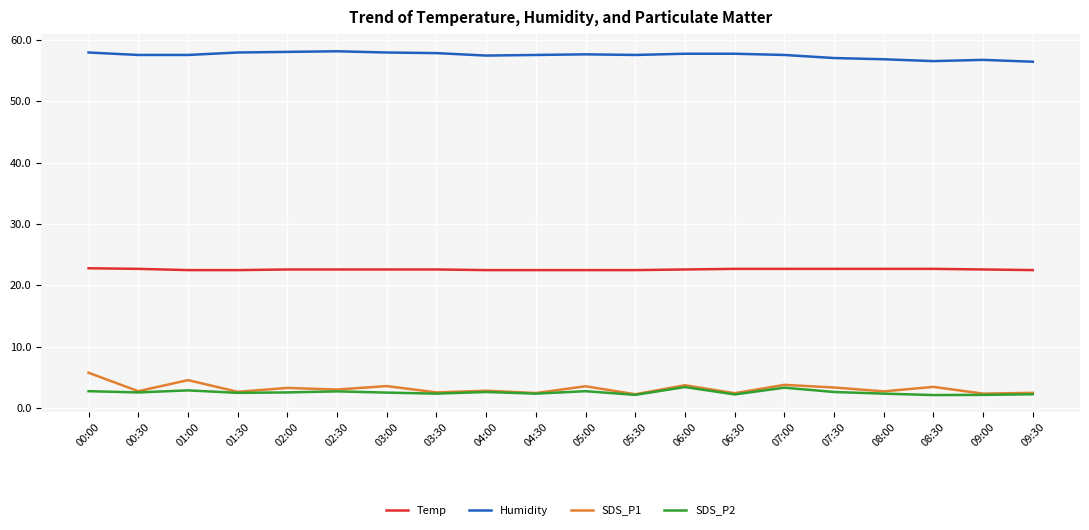

Between 04:00 and 07:00, which series saw the biggest shift?

SDS_P1